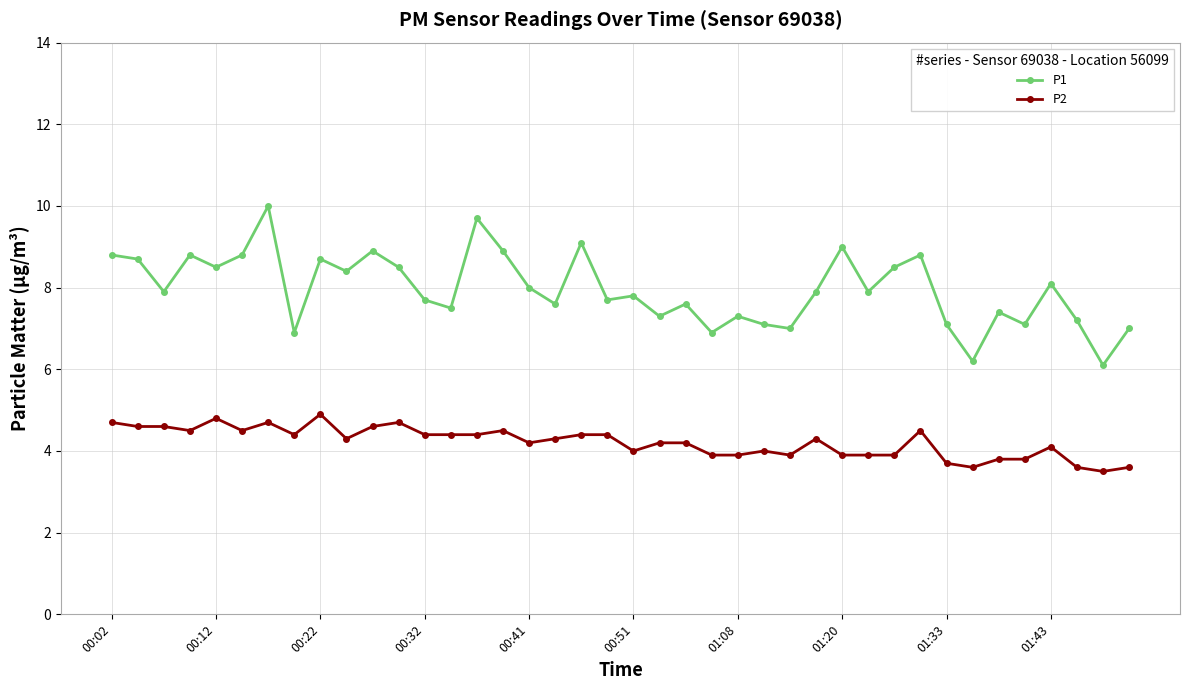

What is the highest value of the P1 series?

10.0